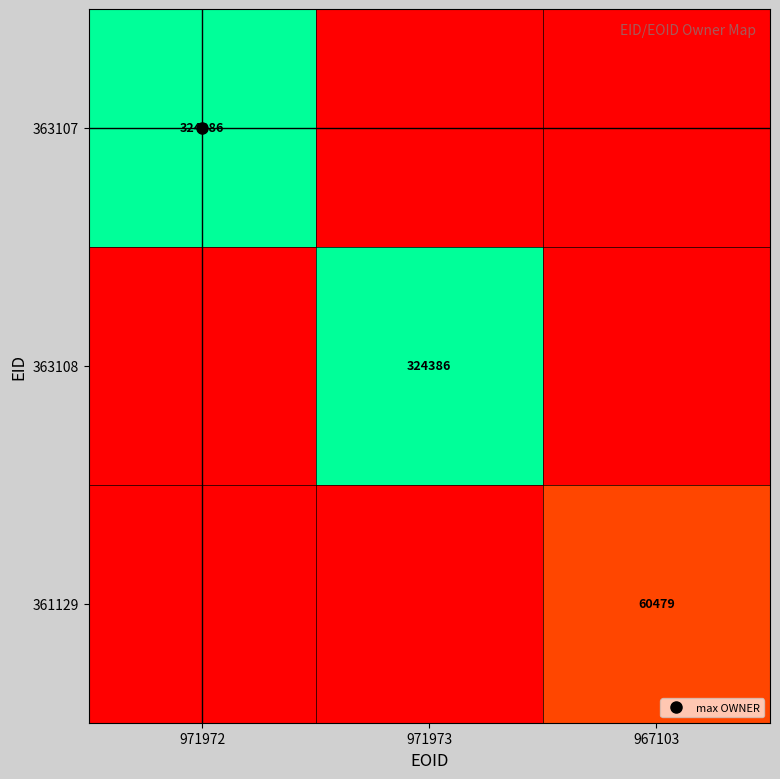

Which category has the highest value in the 363108 series?

971973